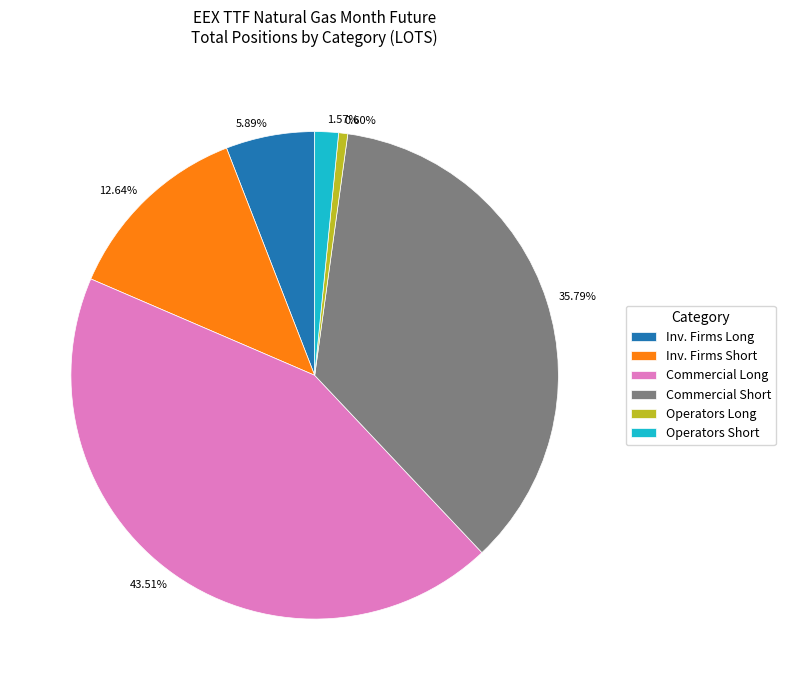

How many slices are in this pie chart?

6